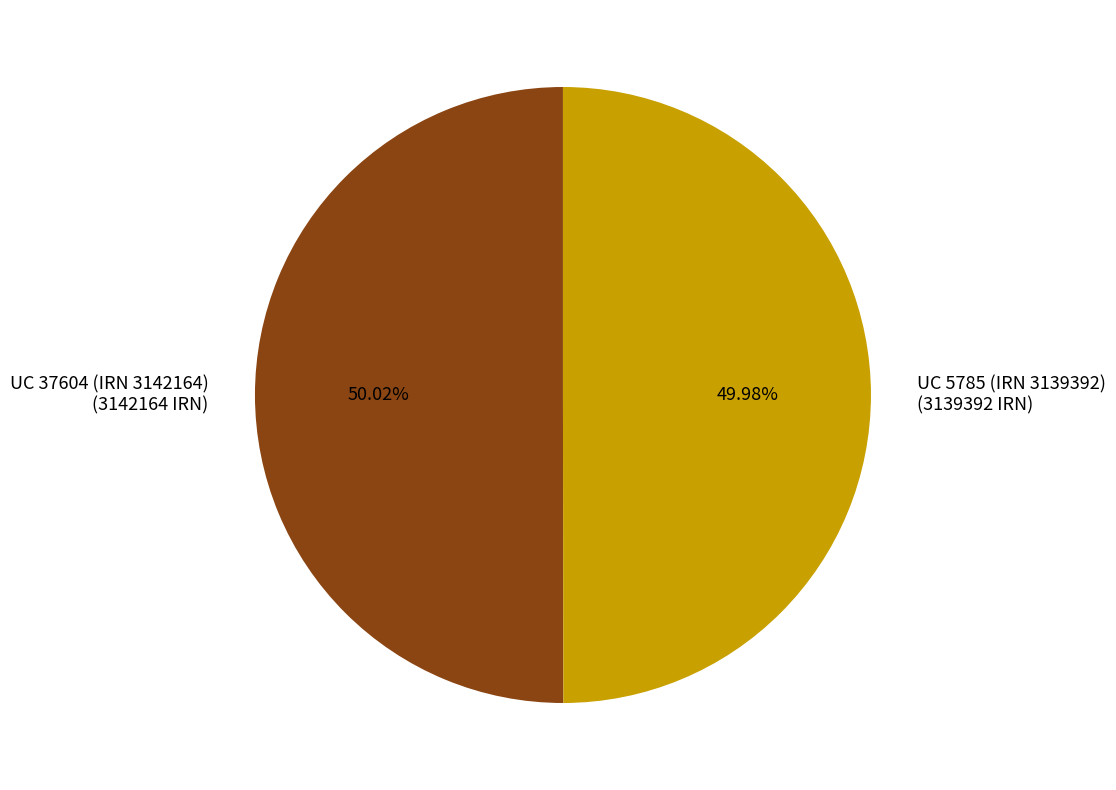

True or false: UC 37604 (IRN 3142164) accounts for 37% of the total.

False